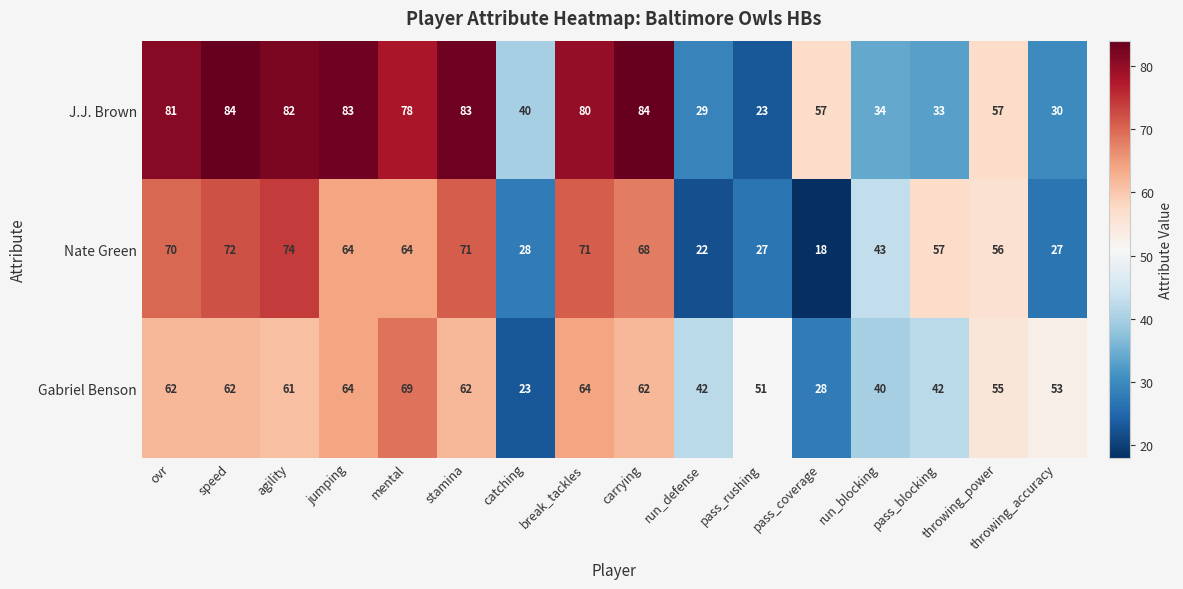

What is the sum of the Nate Green values at run_blocking and stamina?

114